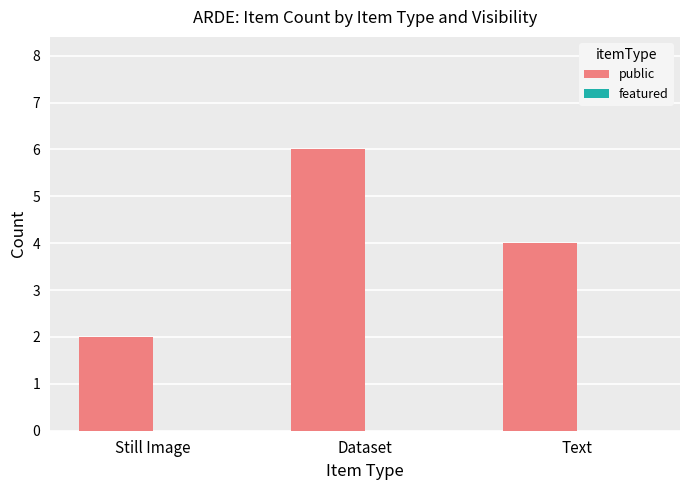

What is the change in value from Still Image to Dataset?

+4